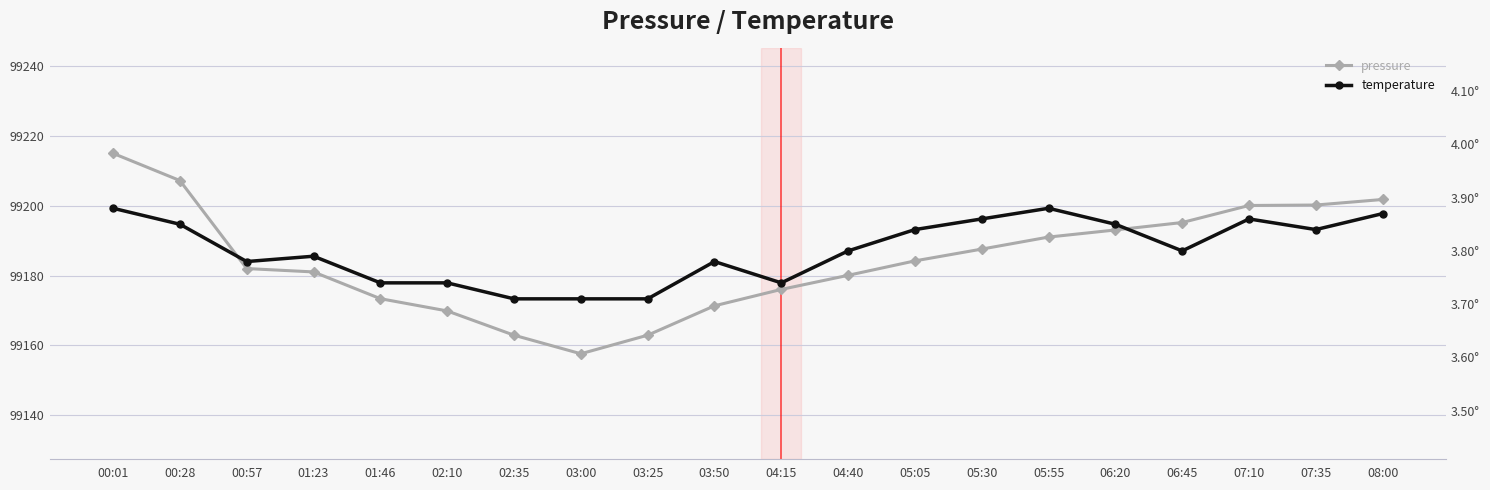

Reading left to right, transcribe all the data shown in this chart.

pressure: 99214.9	99207.2	99182.0	99181.0	99173.4	99169.9	99162.9	99157.6	99162.9	99171.3	99176.0	99180.1	99184.2	99187.6	99191.0	99193.0	99195.2	99200.0	99200.2	99201.8
temperature: 3.9	3.9	3.8	3.8	3.7	3.7	3.7	3.7	3.7	3.8	3.7	3.8	3.8	3.9	3.9	3.9	3.8	3.9	3.8	3.9